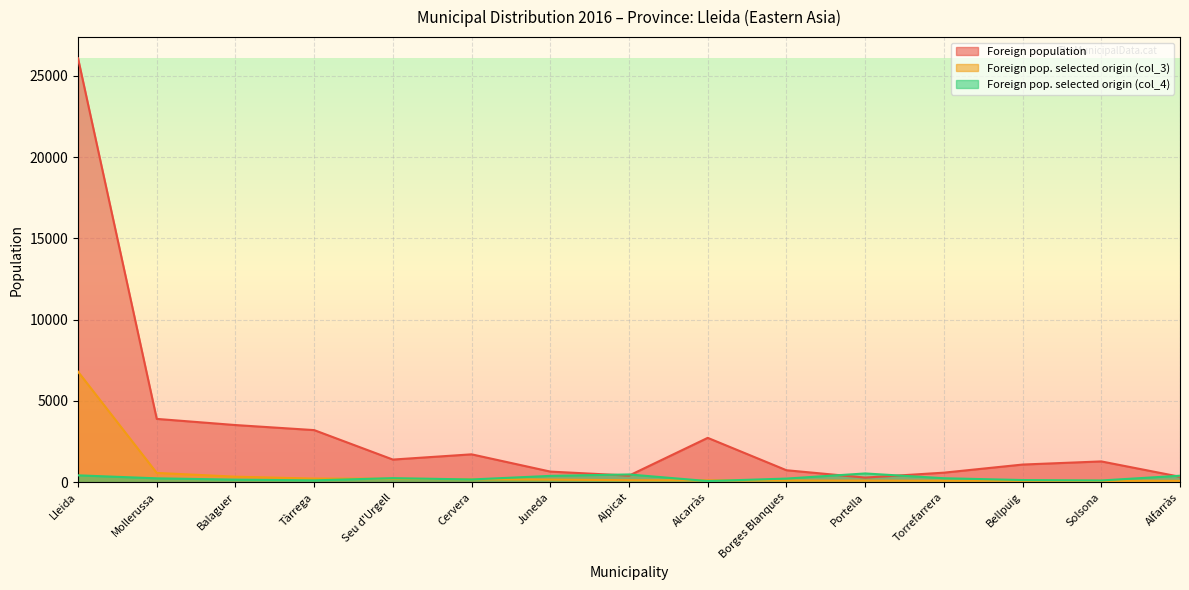

Where does the Foreign pop. selected origin (col_3) series first go above 118?

Lleida